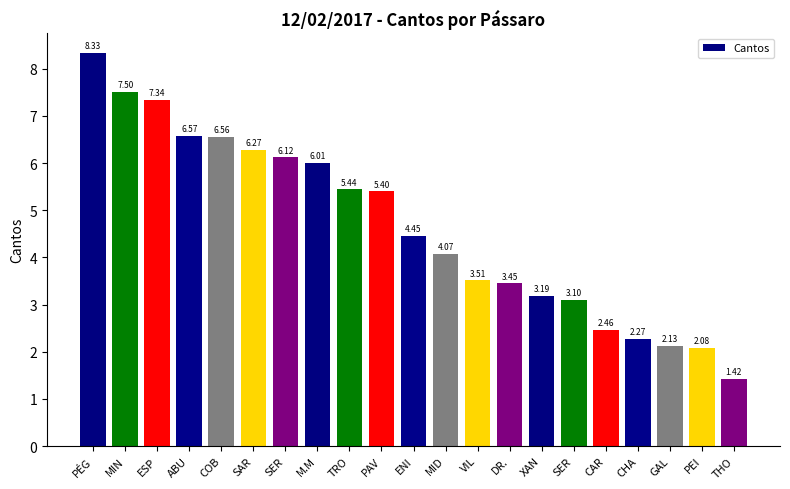

What is the label of the 3rd bar from the left?

ESP